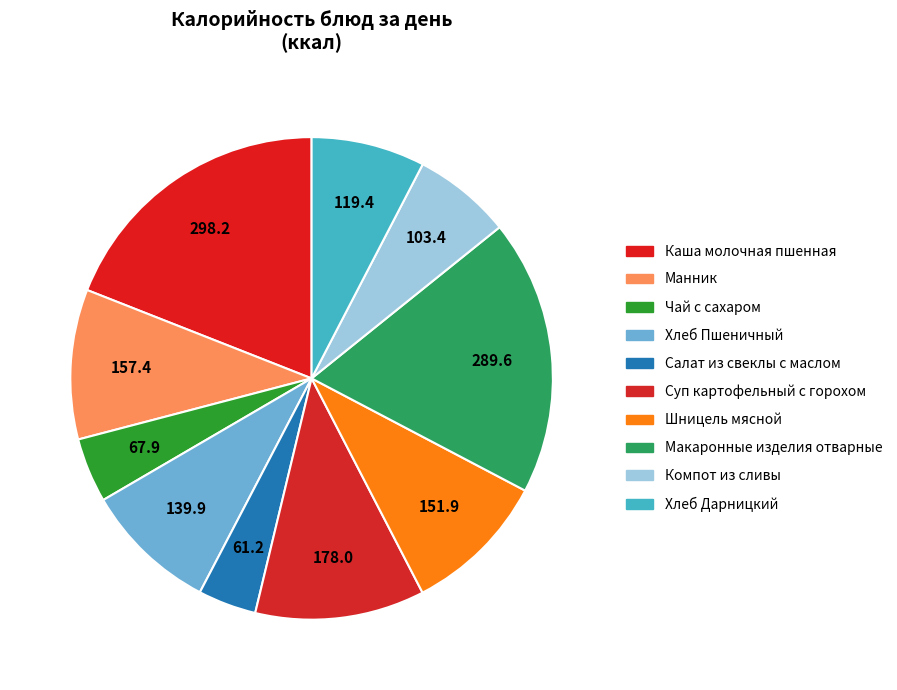

How many segments does this pie chart have?

10